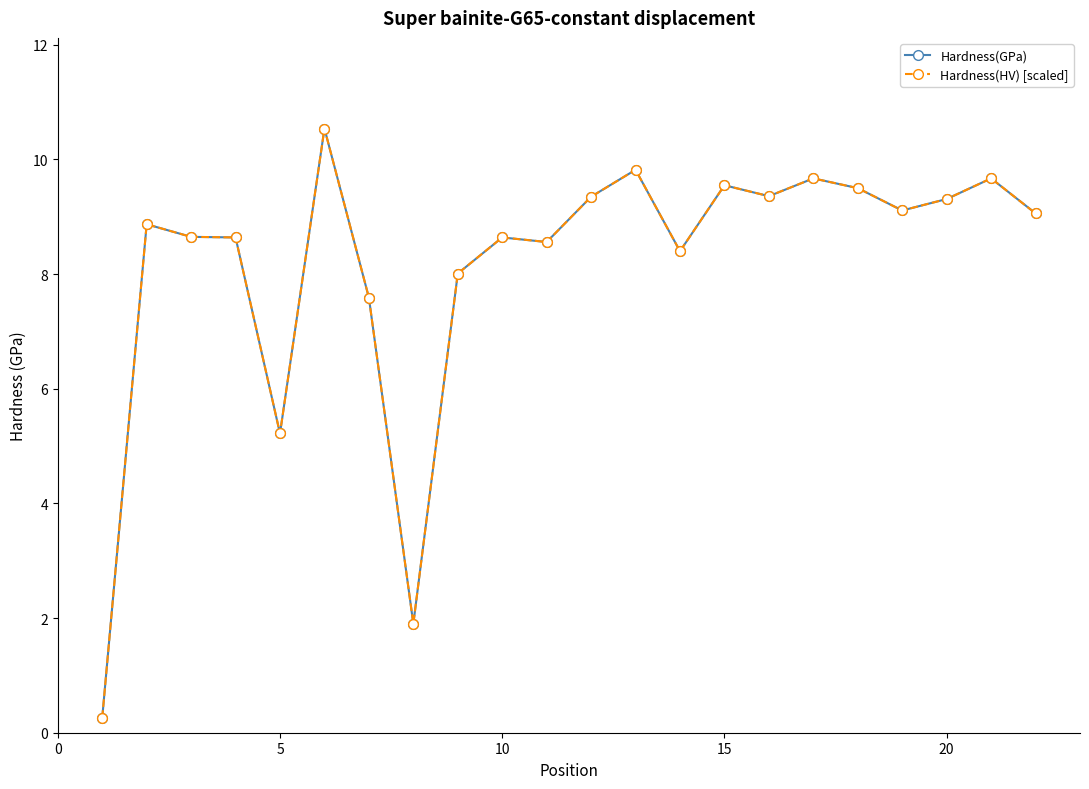

List the series in order of their peak value, lowest first.

Hardness(GPa), Hardness(HV) [scaled]